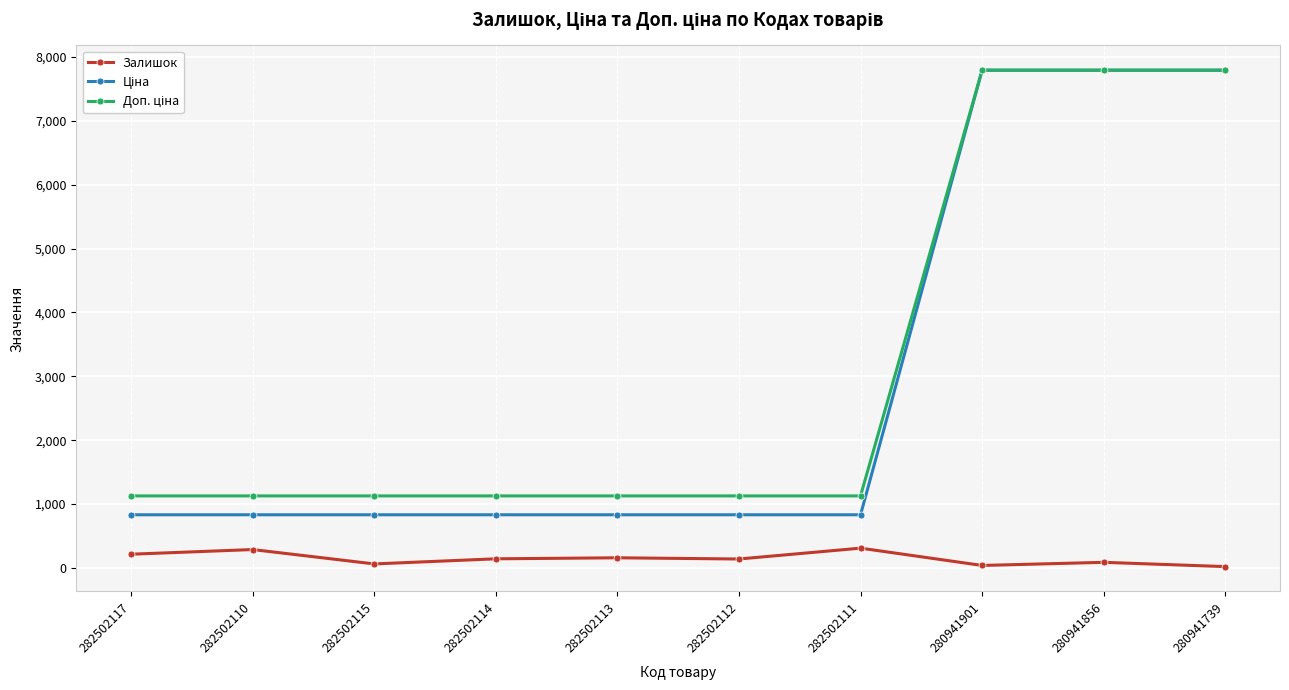

The Ціна series shows 4798.9 at 280941856. True or false?

False